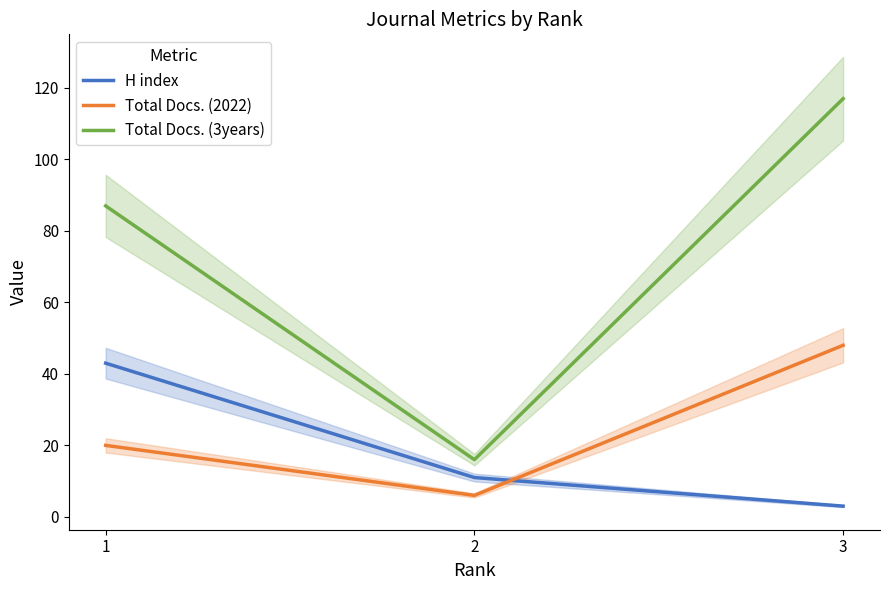

How many lines are shown in the chart?

3